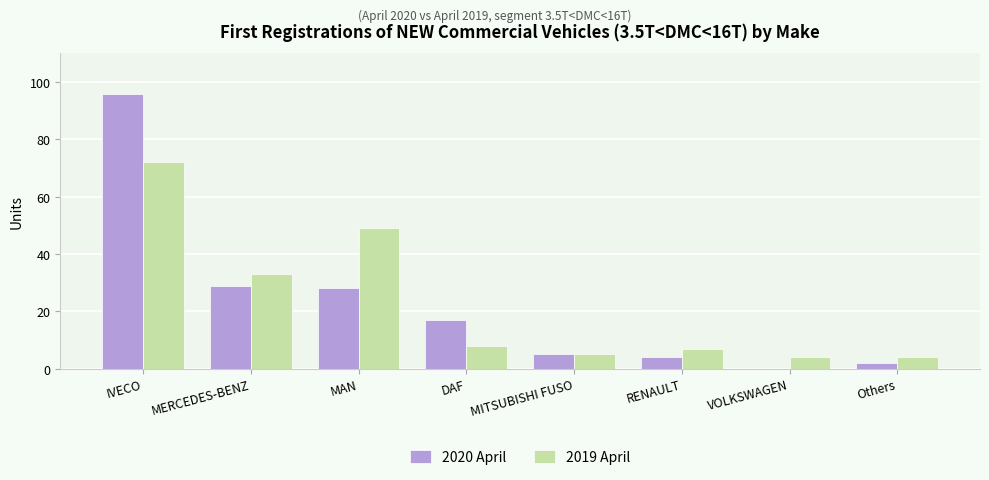

Reading left to right, list all the values displayed in this chart.

2020 April: 96	29	28	17	5	4	0	2
2019 April: 72	33	49	8	5	7	4	4